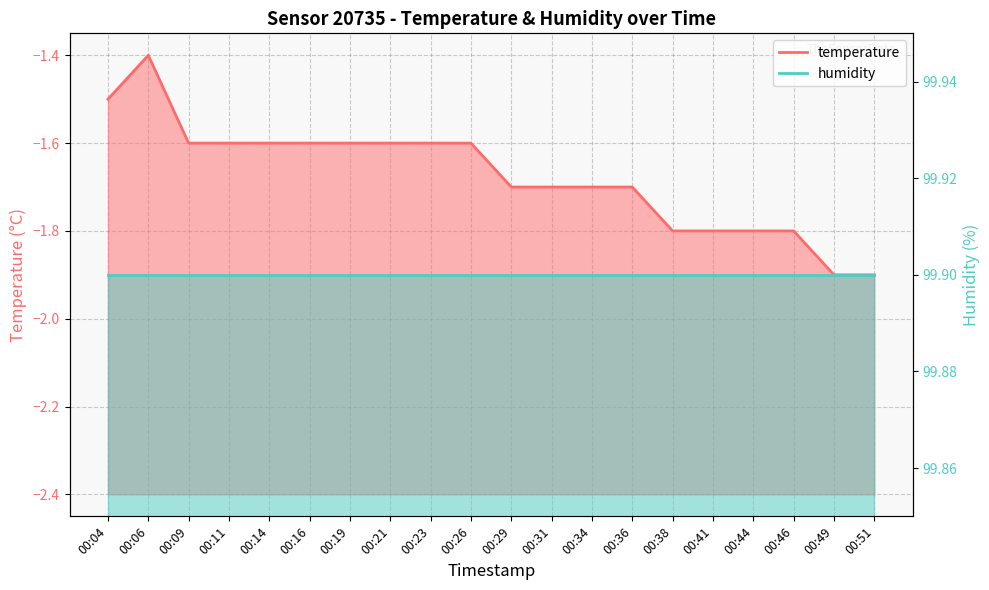

What is the change in value from 00:26 to 00:46?

-0.2